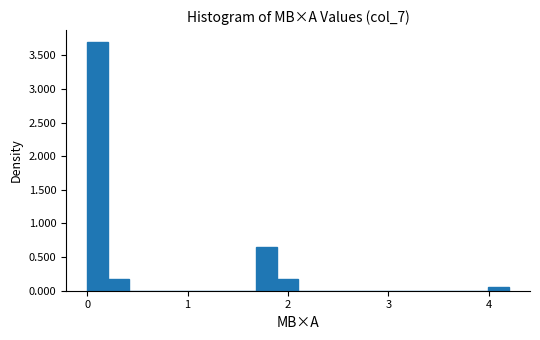

Around what value on the x-axis is the tallest bar? Give the approximate position of its centre, as read against the axis.

0.1